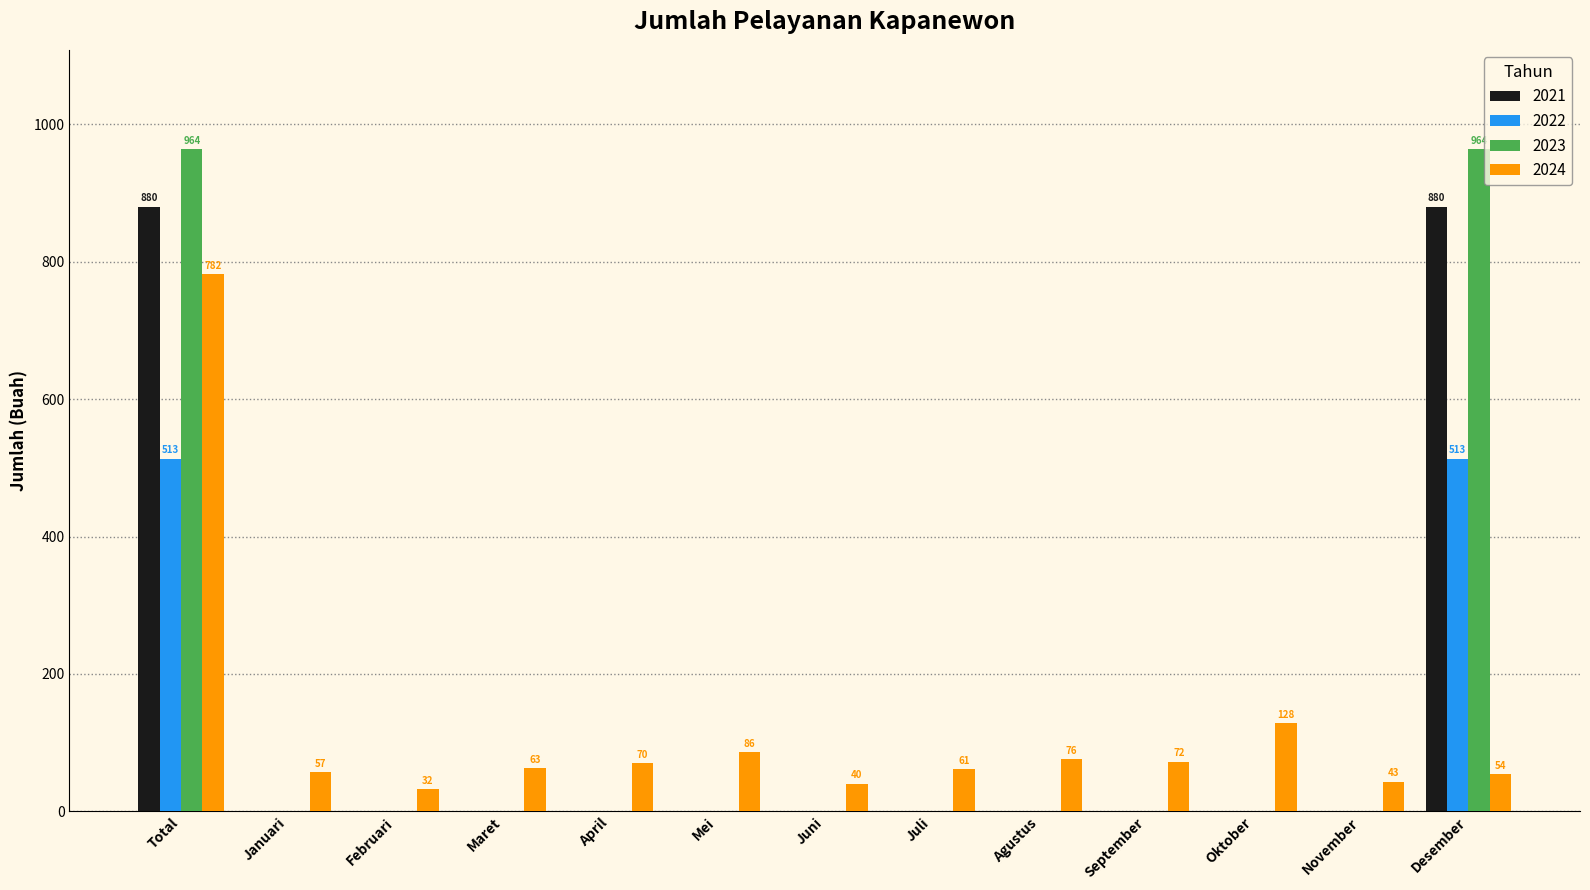

Between Februari and Oktober, which series saw the biggest shift?

2024